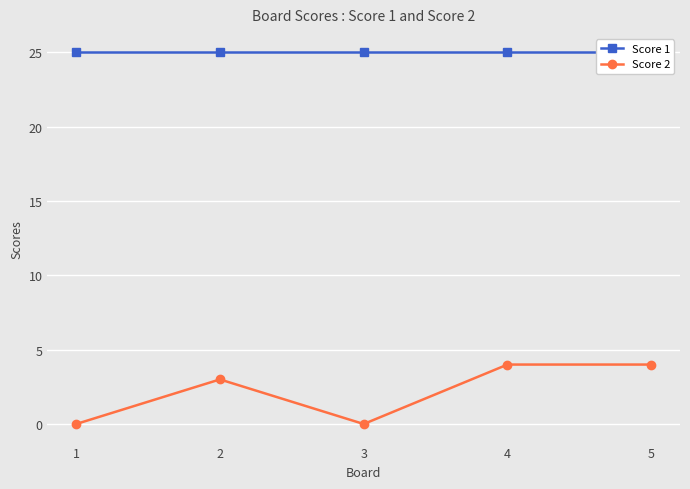

What value does the Score 2 series have at 2?

3